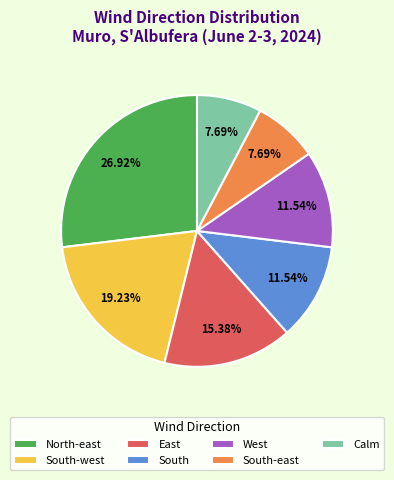

Which slice is the largest?

North-east